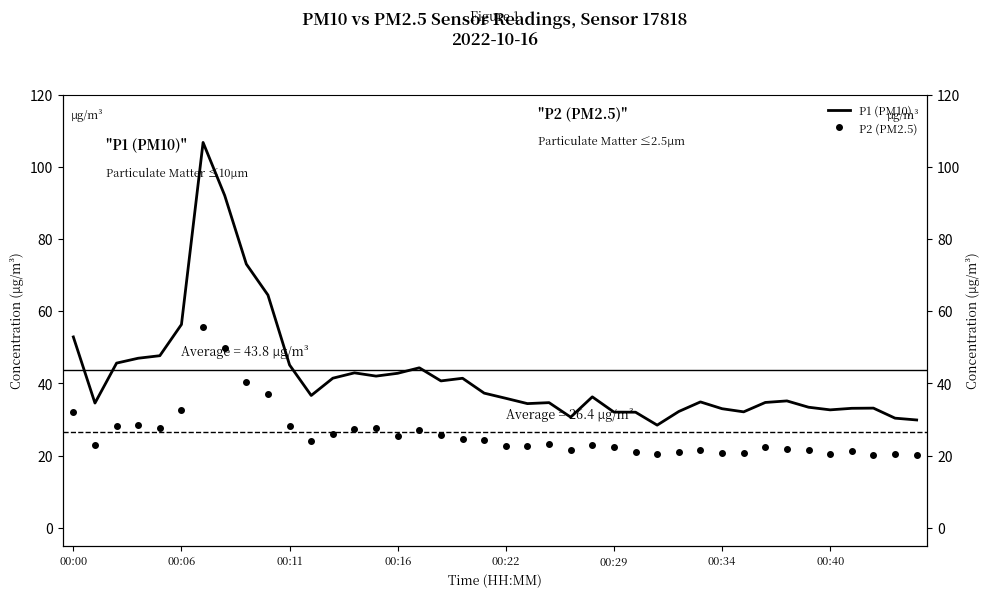

Rank the series by their average value, from lowest to highest.

P2 (PM2.5), P1 (PM10)